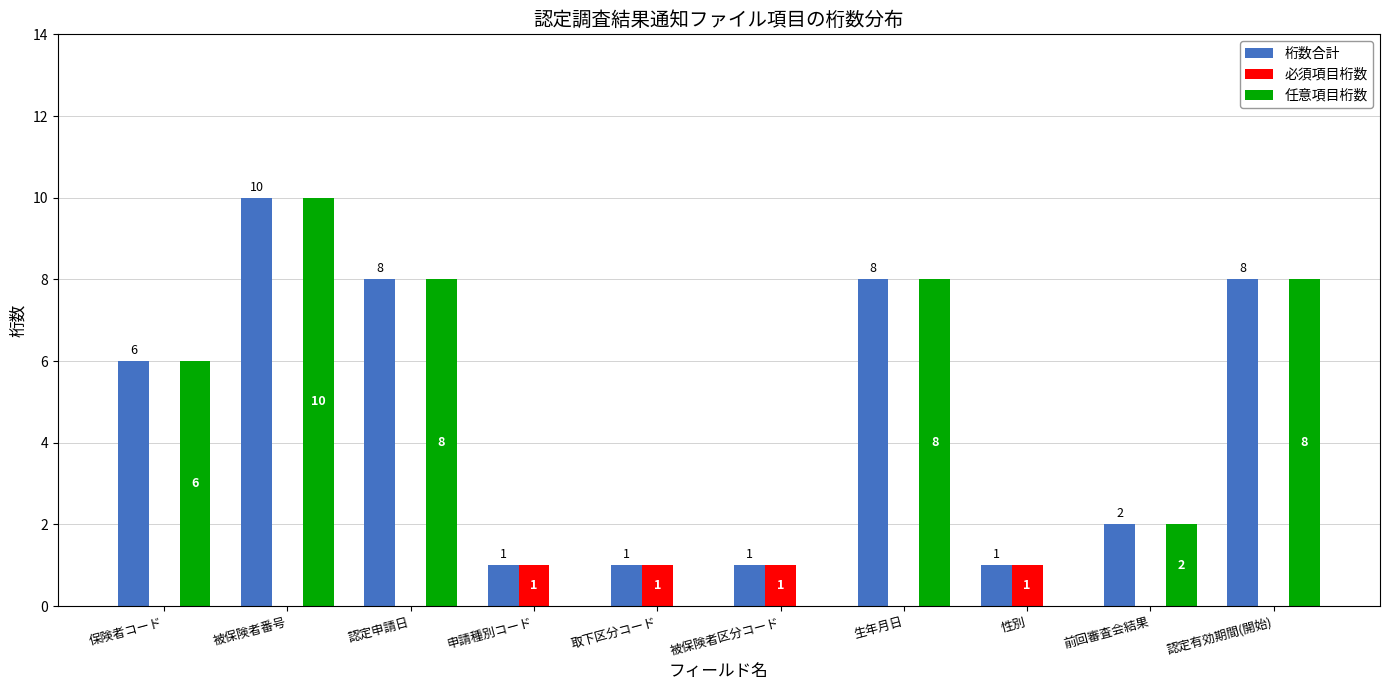

What is the sum of all 桁数合計 values?

46